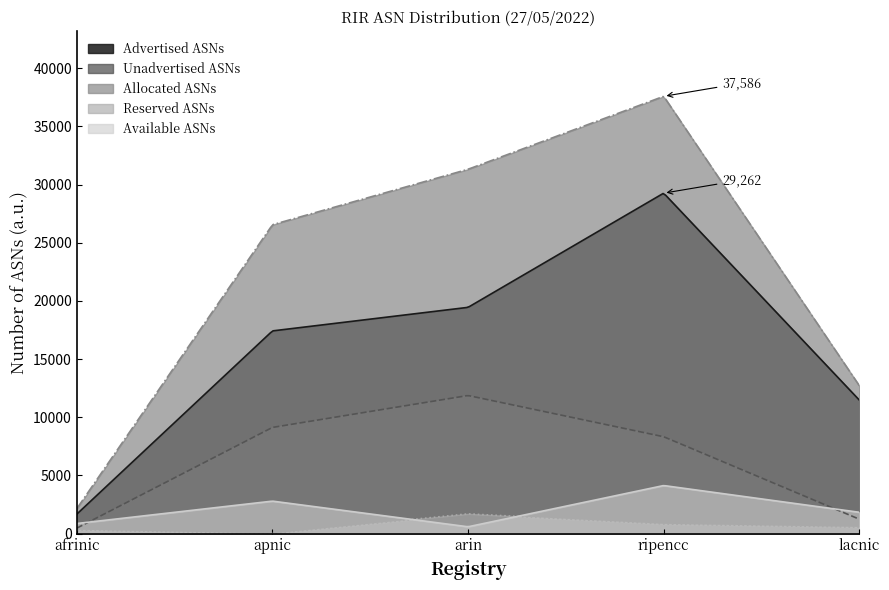

What is the sum of the Available ASNs values at afrinic and arin?

1450